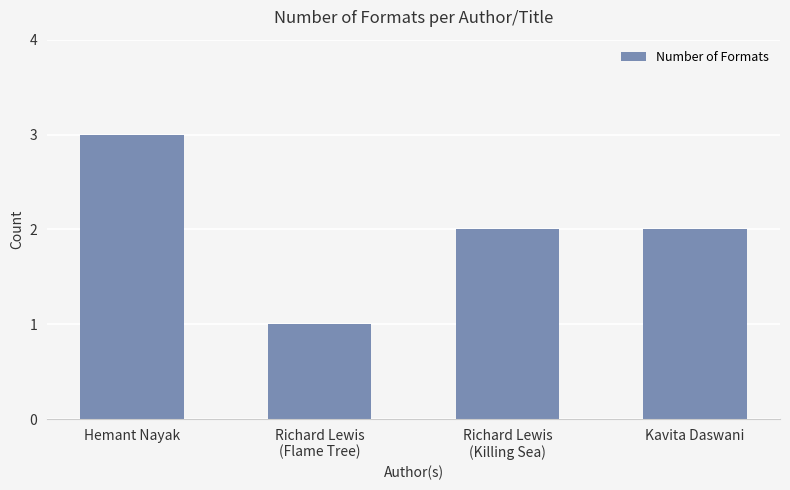

Approximately how many times larger is the value at Richard Lewis
(Flame Tree) compared to Hemant Nayak?

0.3